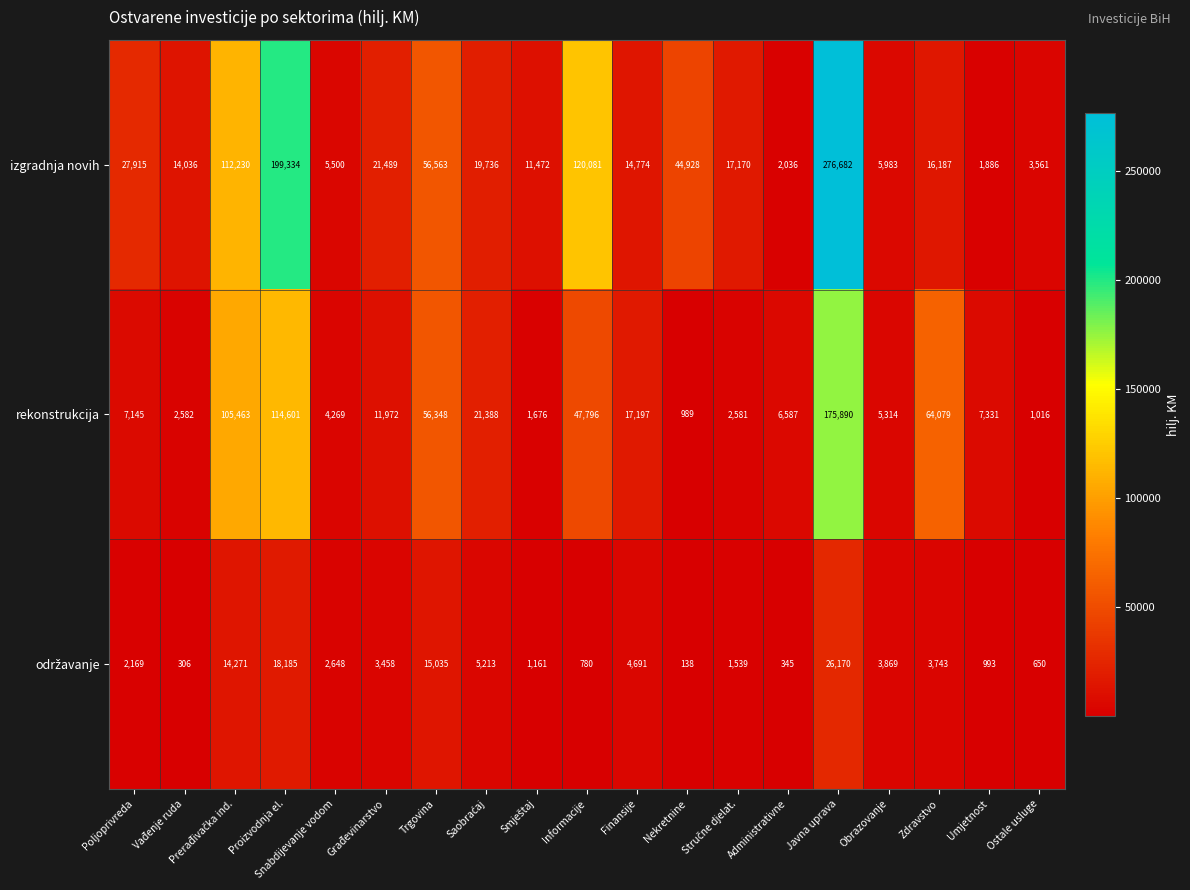

Which series has the largest range (max minus min)?

izgradnja novih